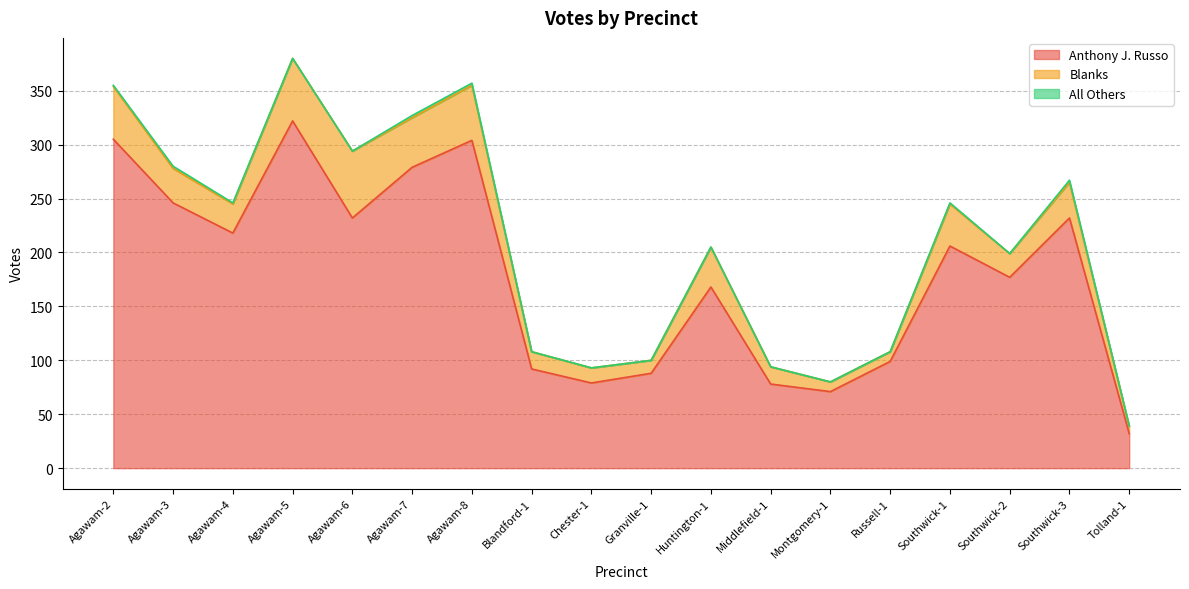

The value of Anthony J. Russo at Blandford-1 is 51. True or false?

False